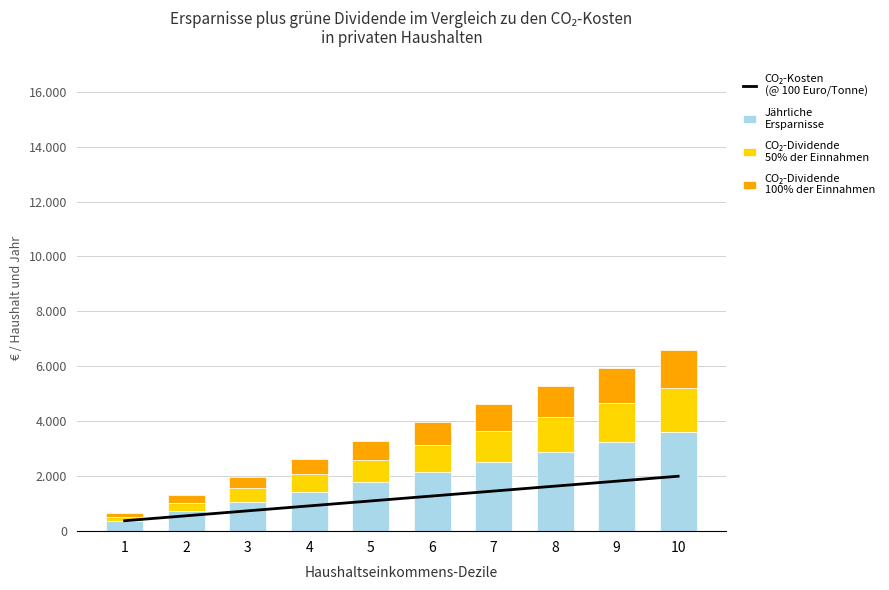

What are all the series names shown in the legend?

CO₂-Kosten
(@ 100 Euro/Tonne), Jährliche
Ersparnisse, CO₂-Dividende
50% der Einnahmen, CO₂-Dividende
100% der Einnahmen